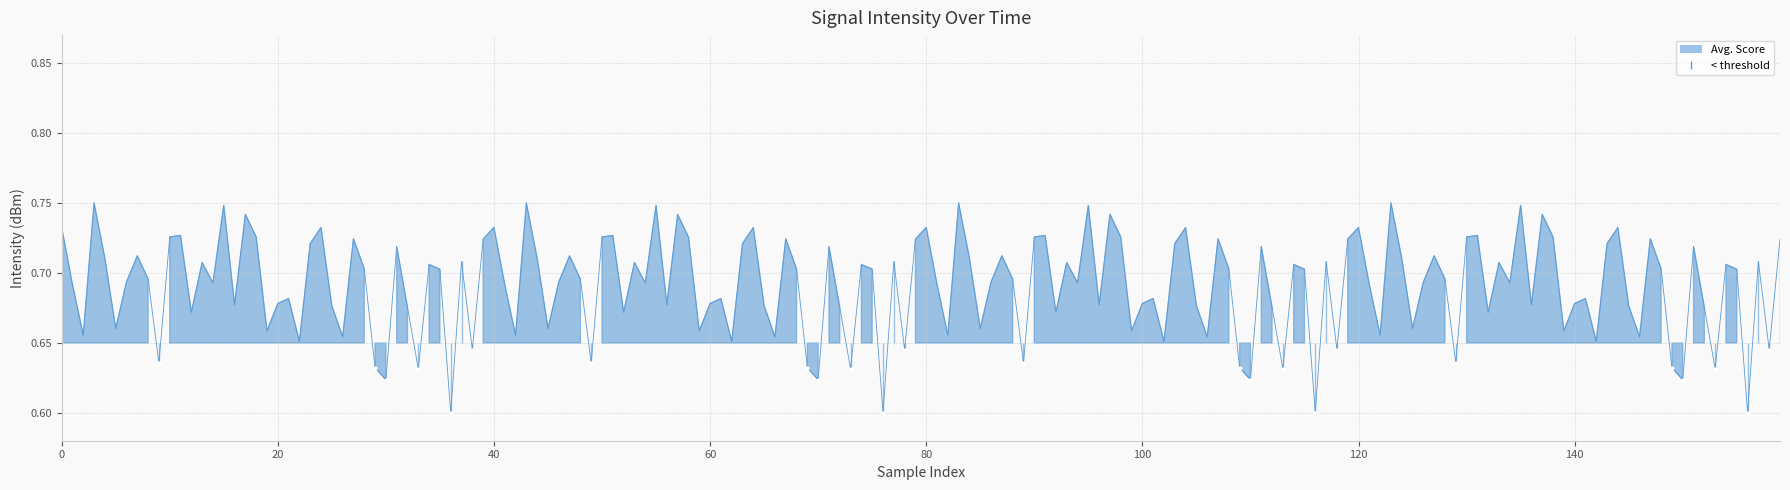

What is the range of X values (max minus min)?

149.0